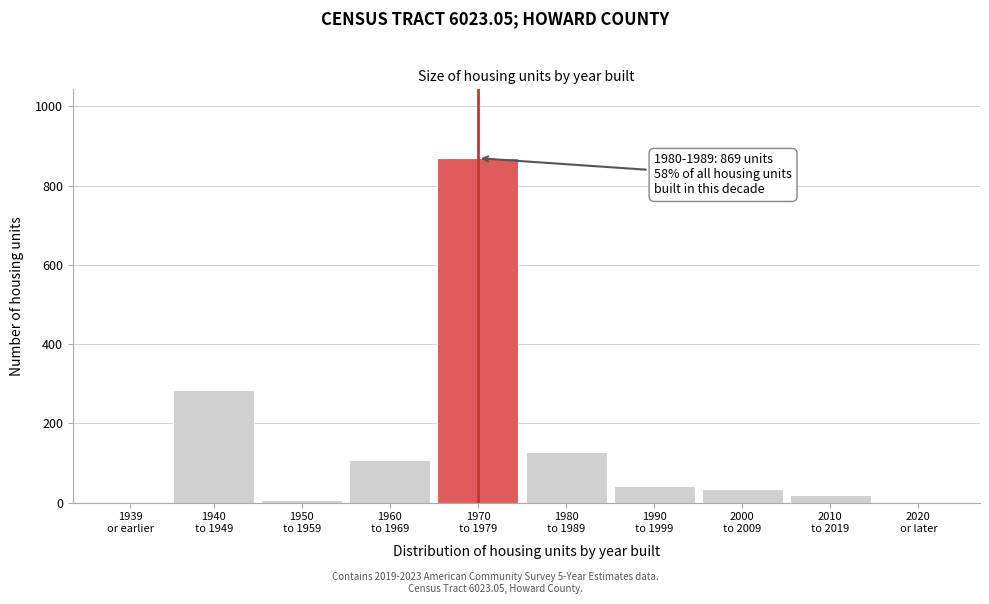

What is the sum of all values?

1488